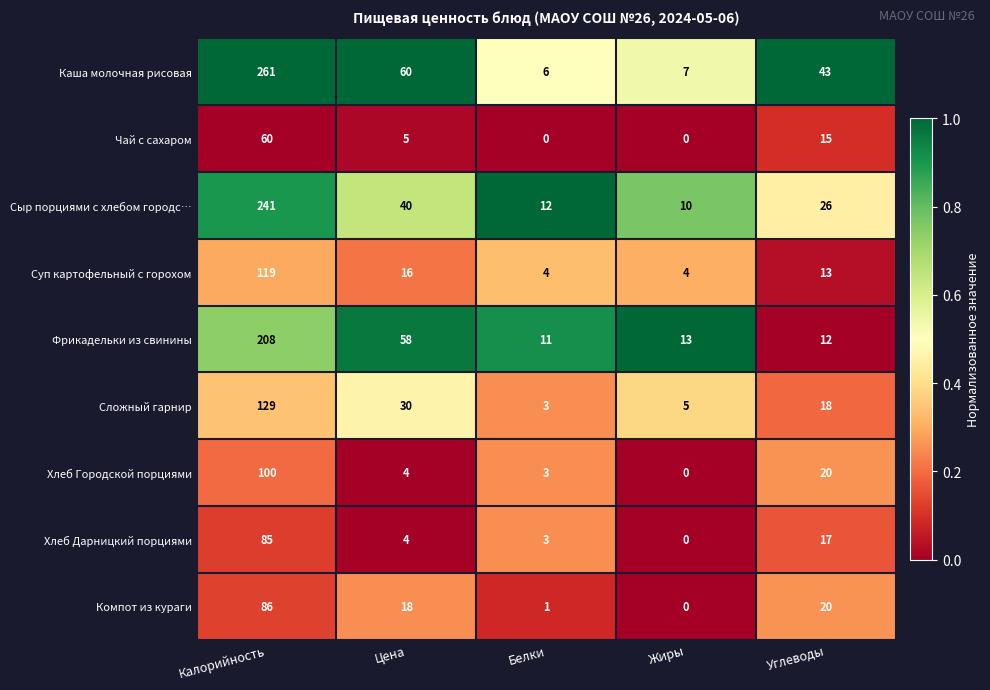

Where does the Чай с сахаром series first go above 5?

Калорийность